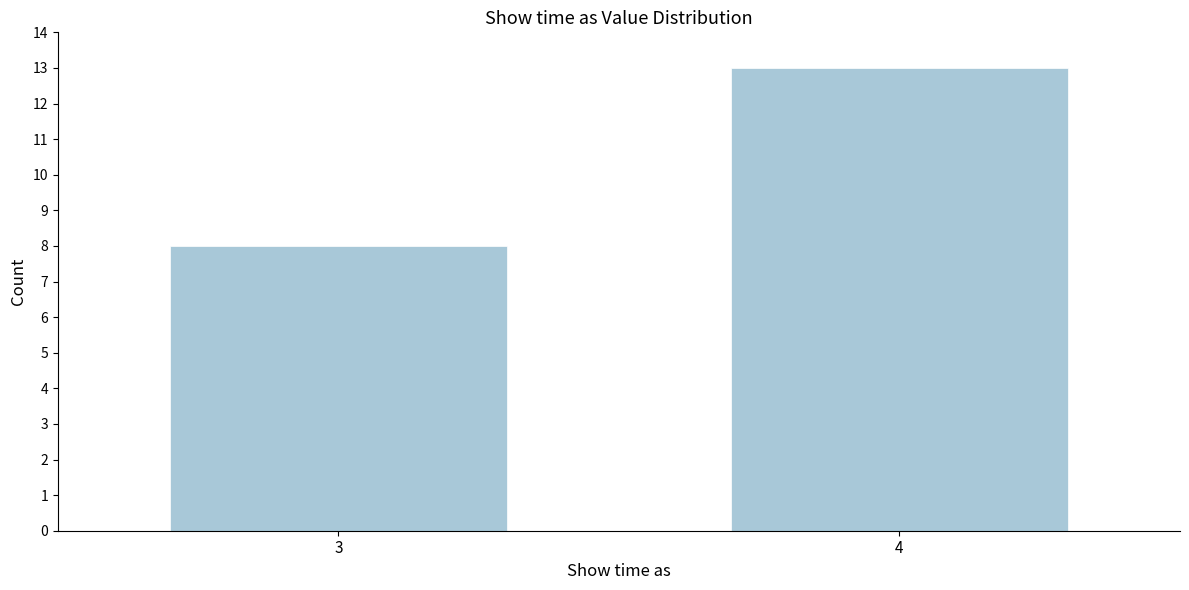

Reading left to right, transcribe all the data shown in this chart.

8	13